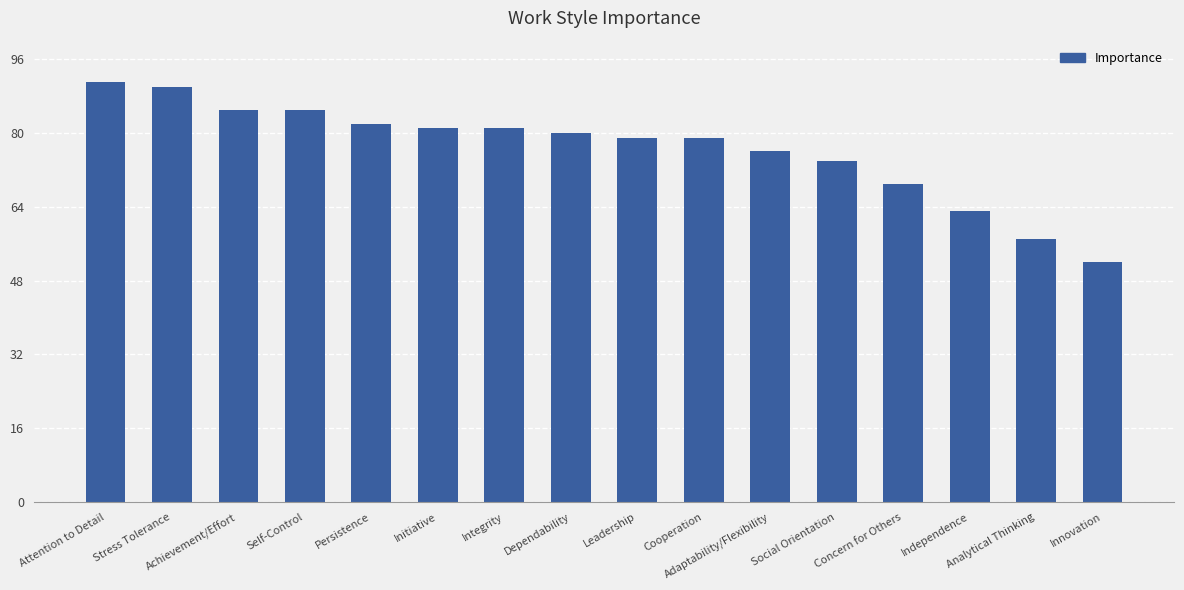

Reading right to left, extract all data points from this chart.

Innovation=52	Analytical Thinking=57	Independence=63	Concern for Others=69	Social Orientation=74	Adaptability/Flexibility=76	Cooperation=79	Leadership=79	Dependability=80	Integrity=81	Initiative=81	Persistence=82	Self-Control=85	Achievement/Effort=85	Stress Tolerance=90	Attention to Detail=91